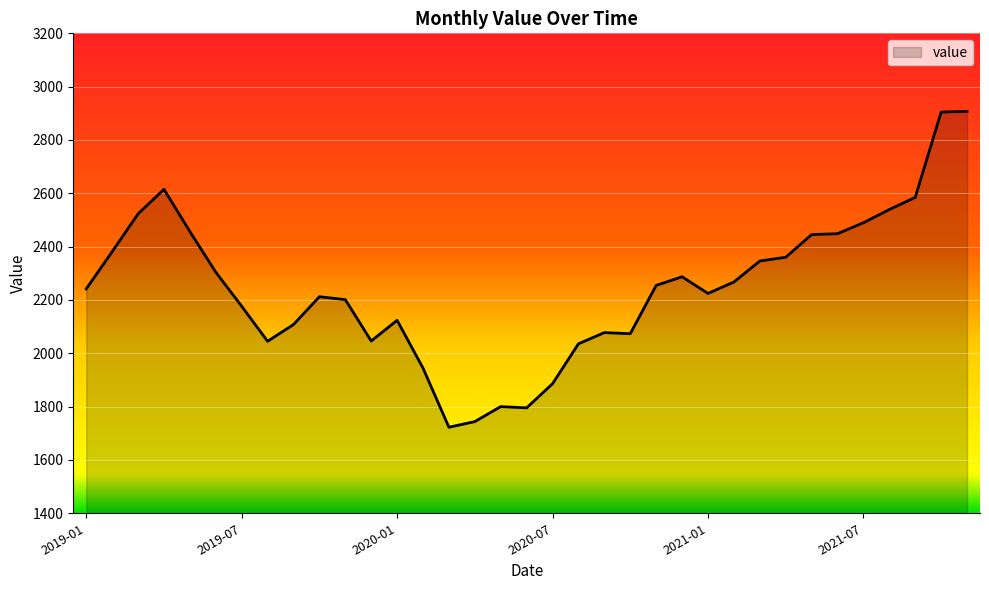

What is the greatest value displayed?

2907.4